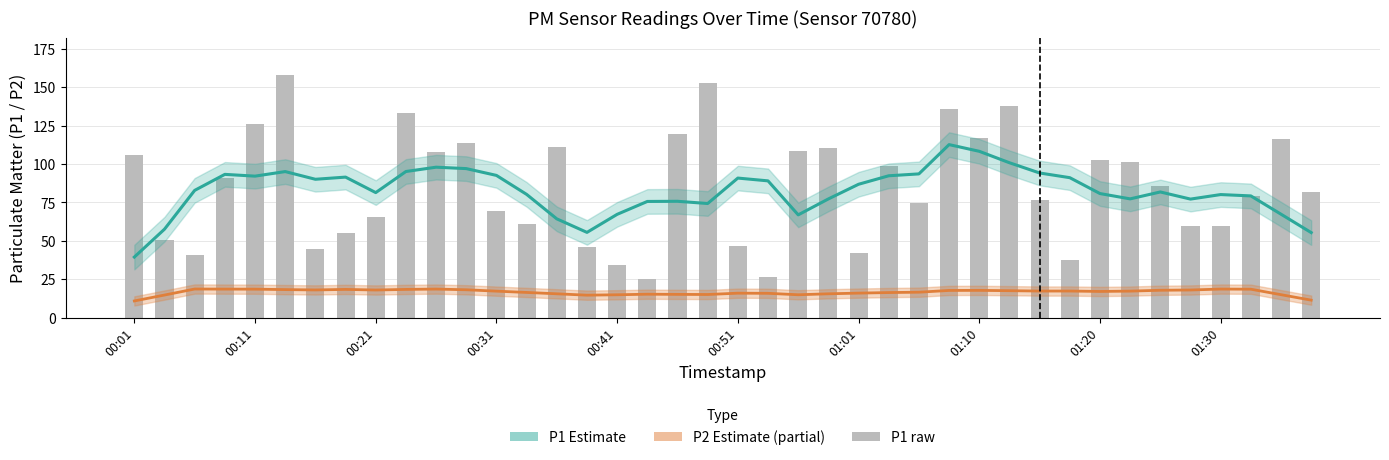

The P2 Estimate (partial) series shows 18.7 at 10. True or false?

True